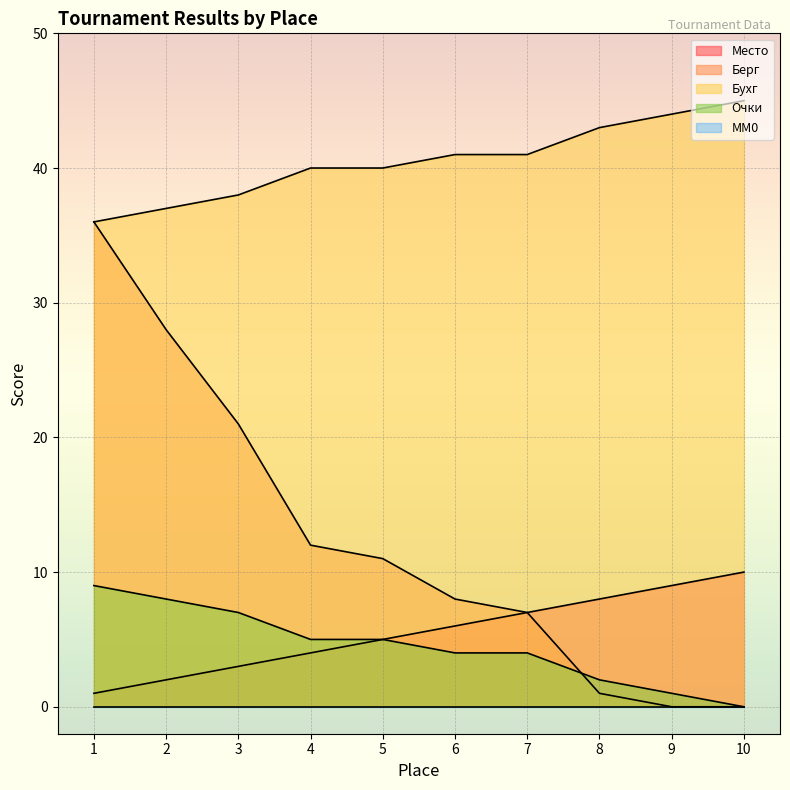

How many lines are shown in the chart?

5